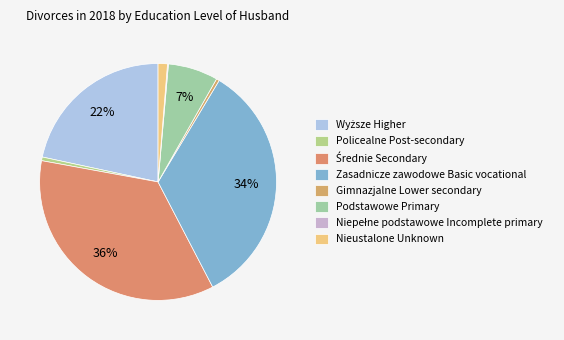

Rank the categories by value from lowest to highest.

Niepełne podstawowe Incomplete primary, Gimnazjalne Lower secondary, Policealne Post-secondary, Nieustalone Unknown, Podstawowe Primary, Wyższe Higher, Zasadnicze zawodowe Basic vocational, Średnie Secondary